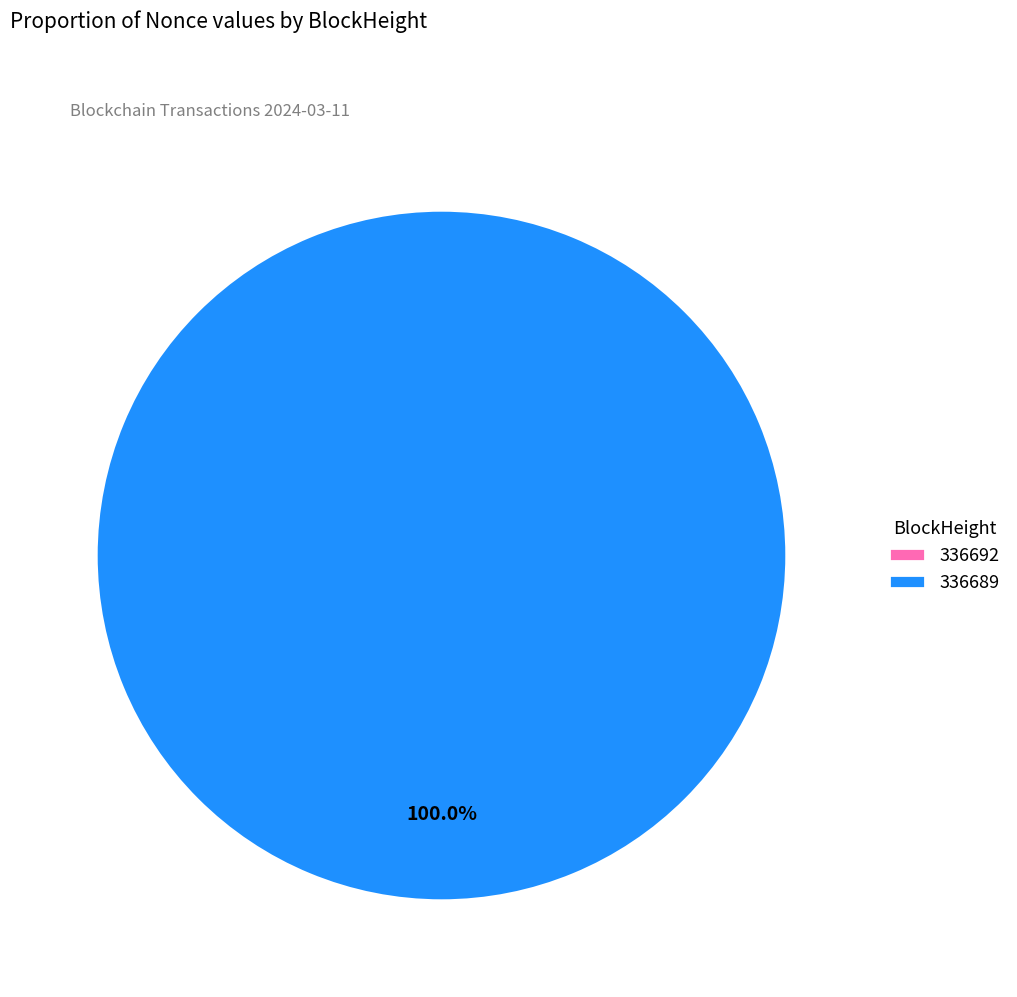

Is the sum of 336689 and 336692 greater than half?

Yes